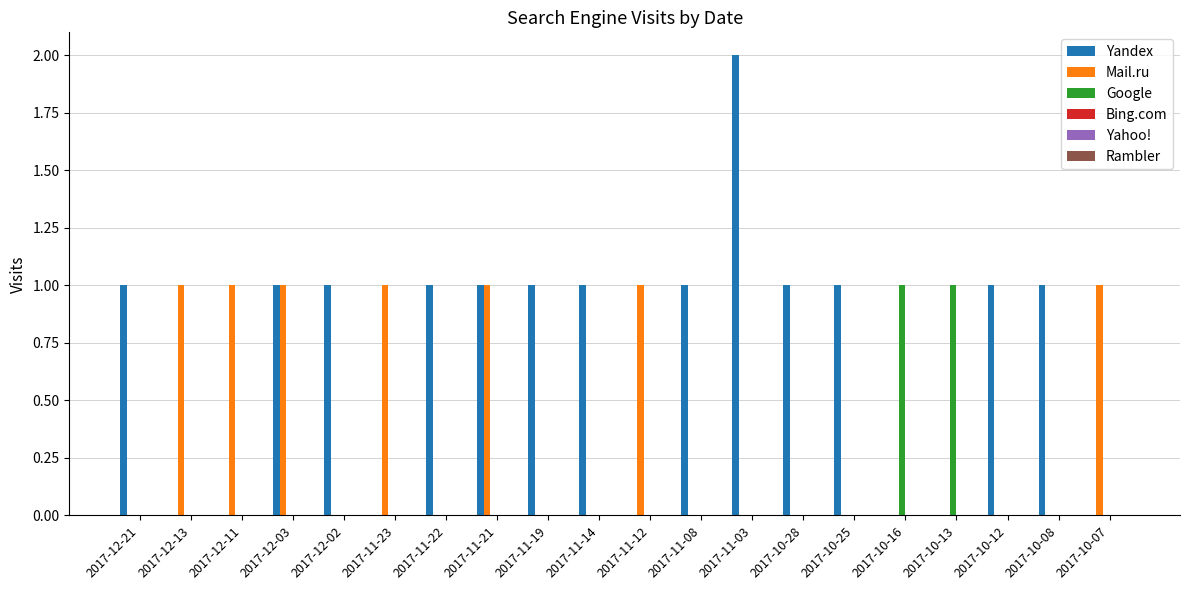

Is it true that Mail.ru equals -1 at 2017-11-03?

False